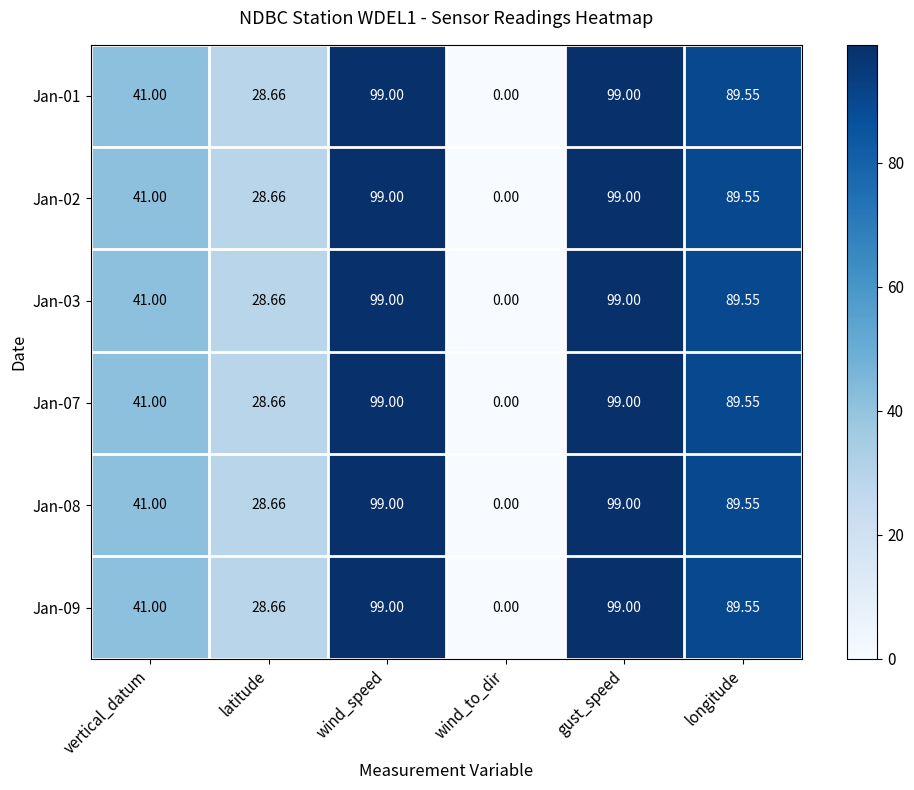

At which label does Jan-01 first exceed 89?

wind_speed